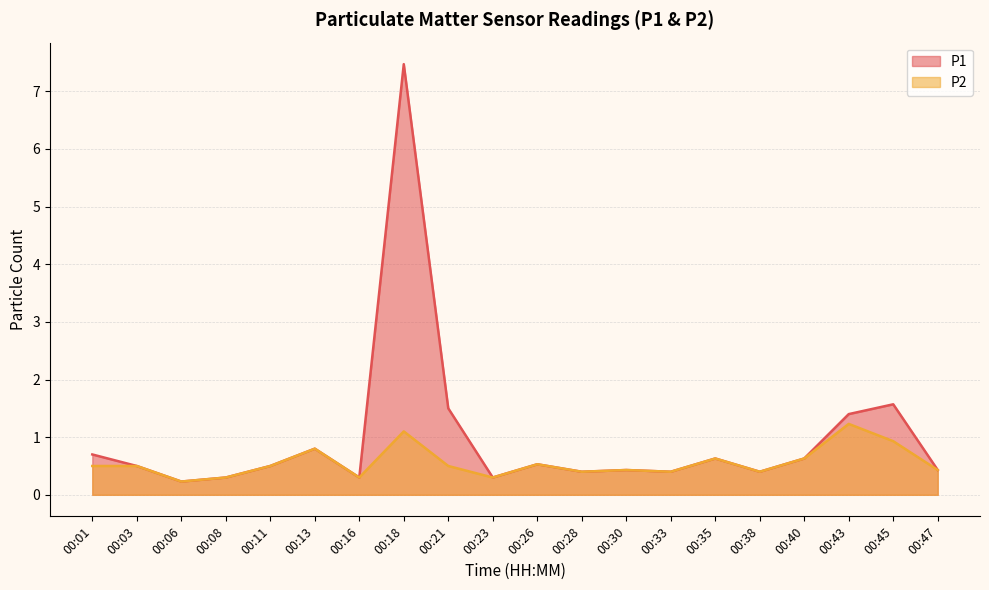

True or false: P1 has a value of 0.4 at 00:30.

True